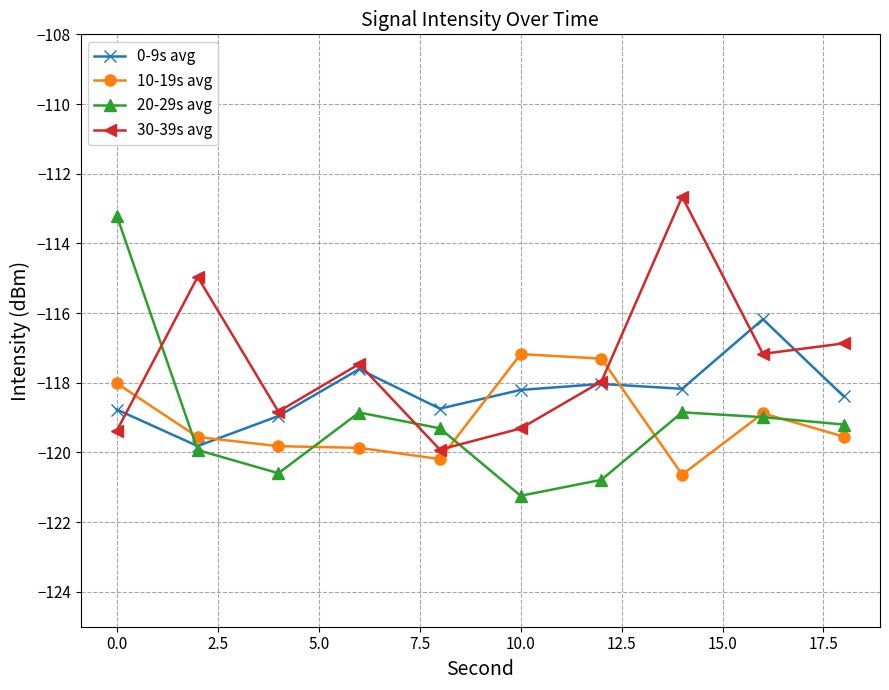

What is the value of the 30-39s avg point at the 3rd from the left?

-118.8